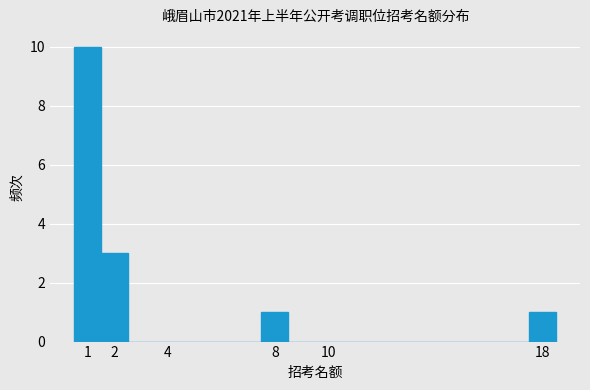

How tall is the bar that spans 7.5 to 8.5 on the x-axis? The values are not printed on the chart, so give them approximately, as read against the axis.

1